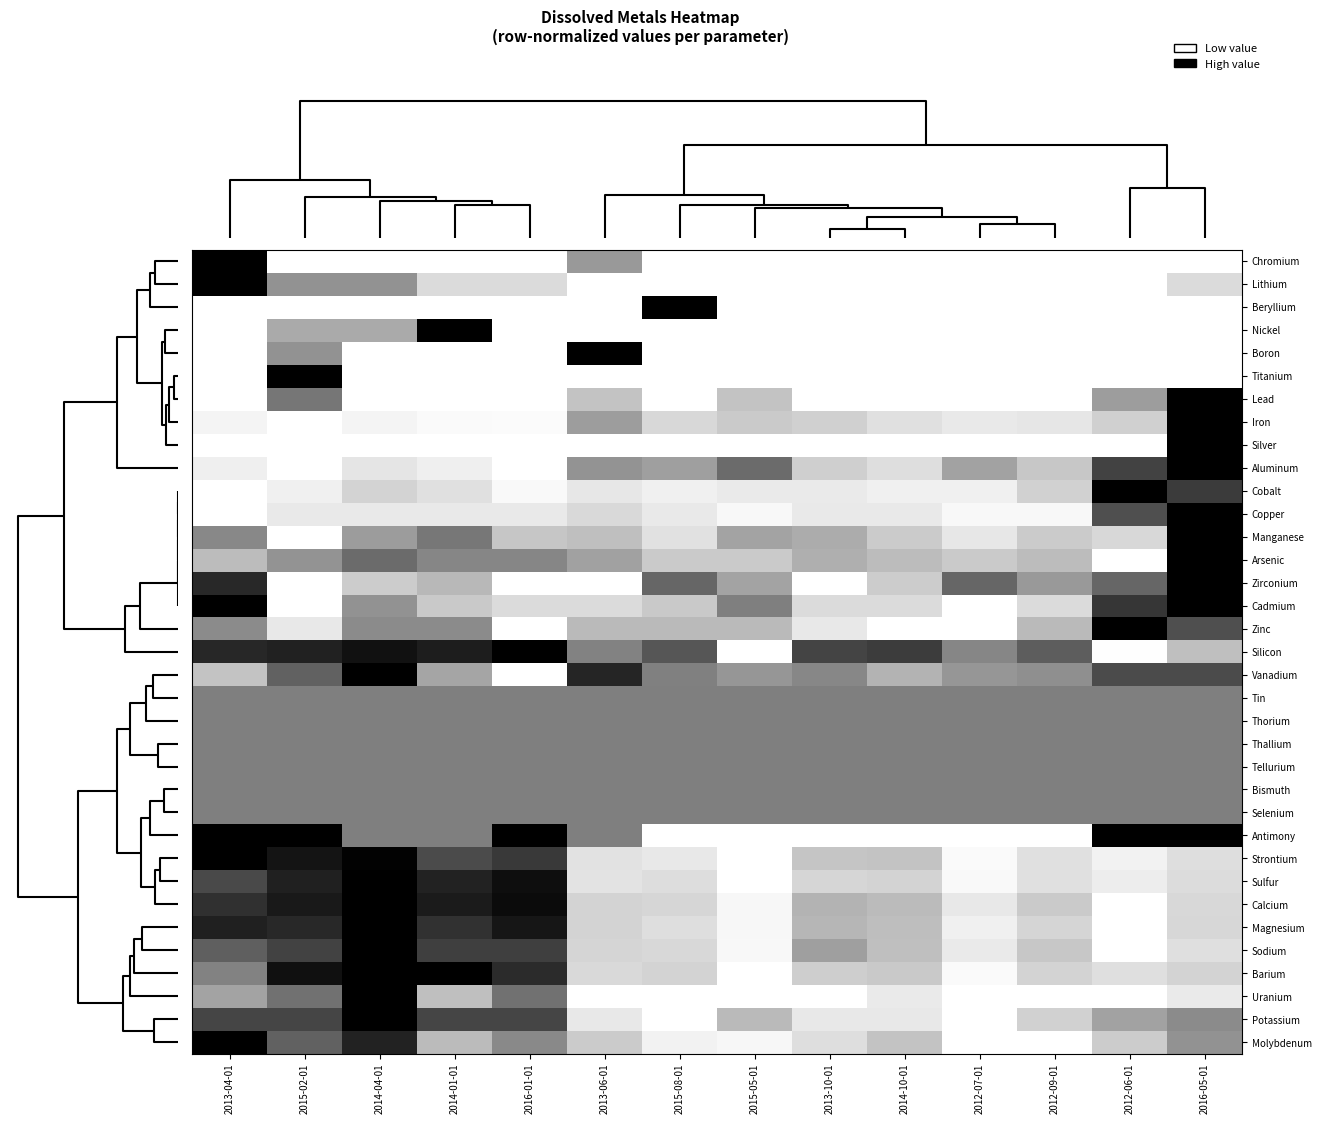

How many distinct data groups are displayed?

35